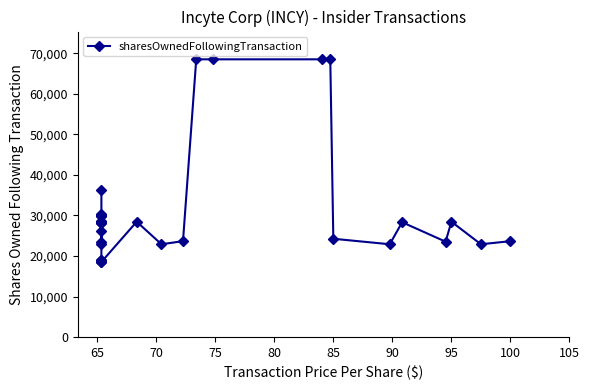

Reading left to right, what are all the values shown in this chart?

36187	30193	29938	30328	30200	30073	29946	28586	28331	28204	28076	23534	22899	26096	19087	18960	18833	18756	18680	18603	18527	28459	22899	23661	68524	68524	68524	68524	24254	22899	28331	23534	28459	22899	23661